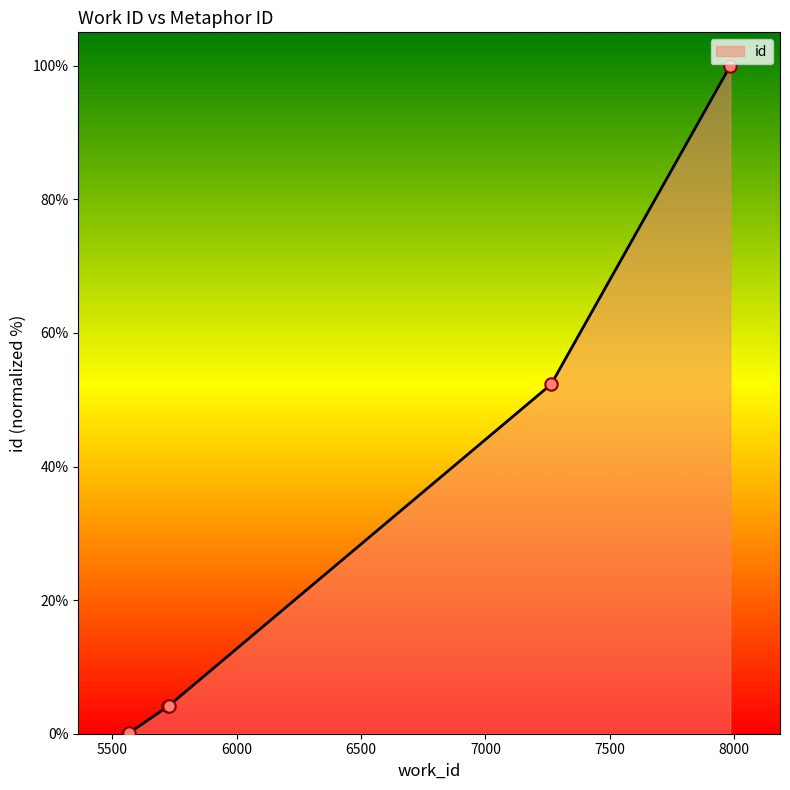

What is the change in value from 7264 to 7984?

+47.7